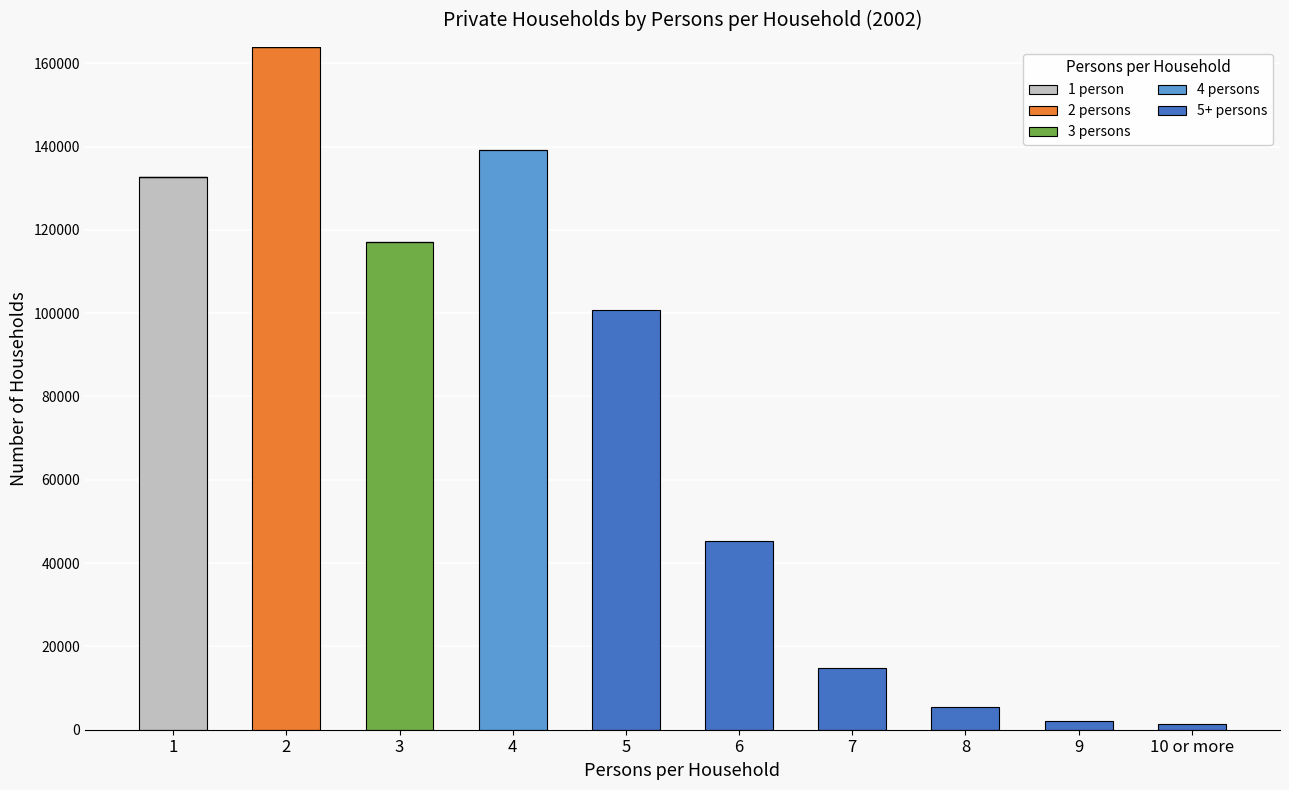

Which series has the largest range (max minus min)?

2 persons